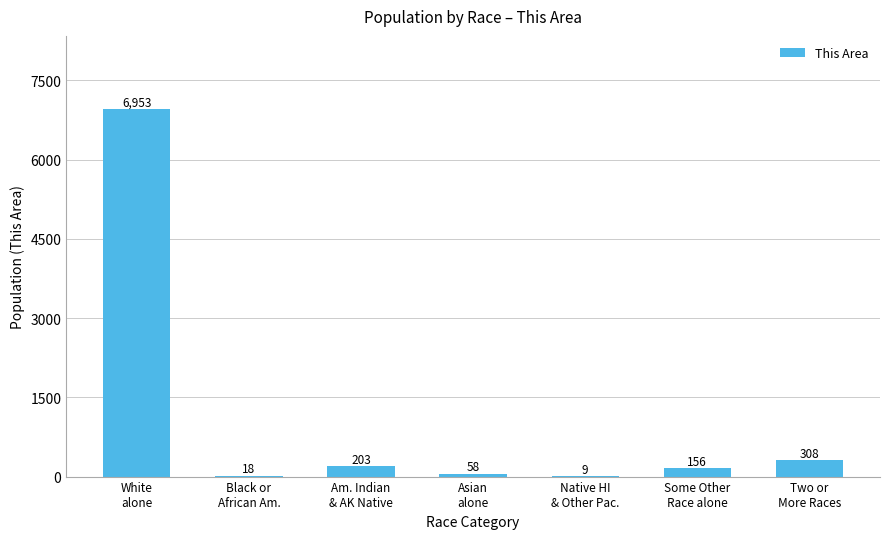

At which label does the data first exceed 156?

White
alone